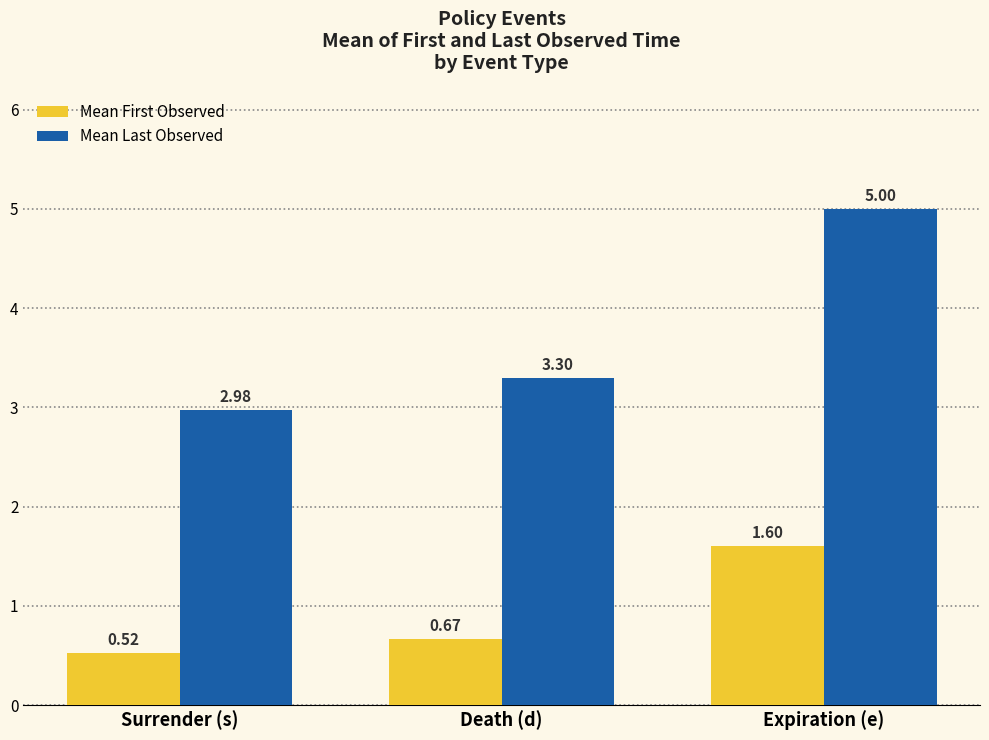

At which category does the chart reach its peak across all series?

Expiration (e)